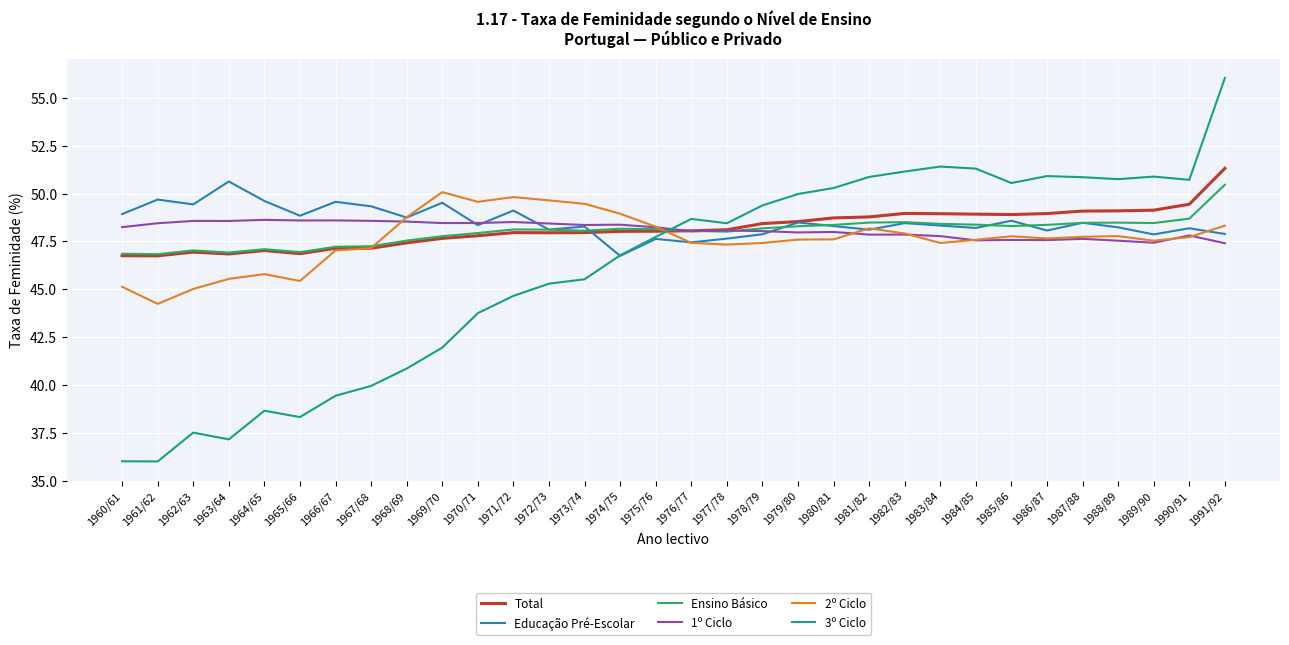

True or false: Total and 3º Ciclo cross at least once.

True